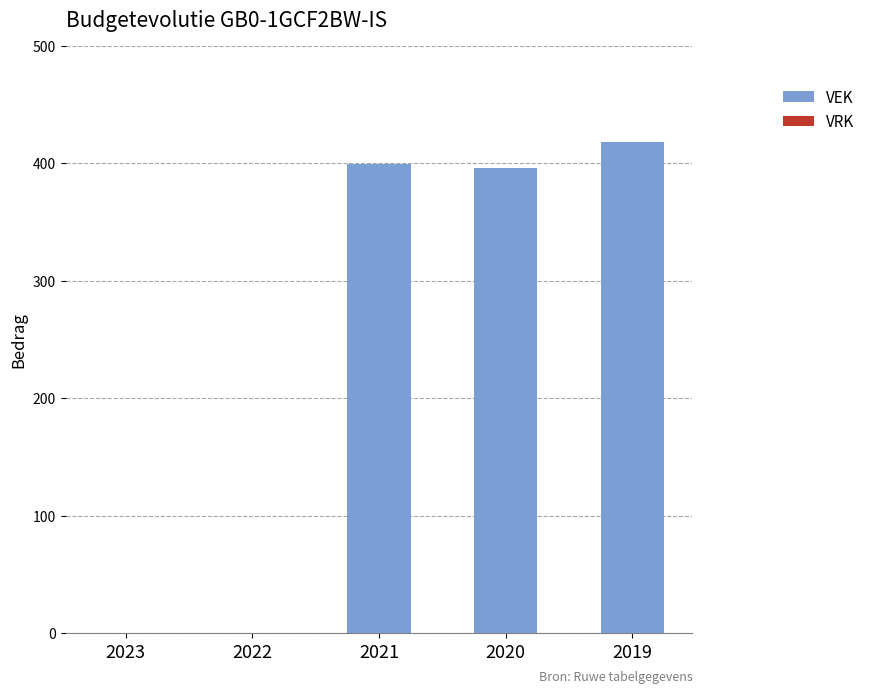

Which category has the highest value across all series?

2019